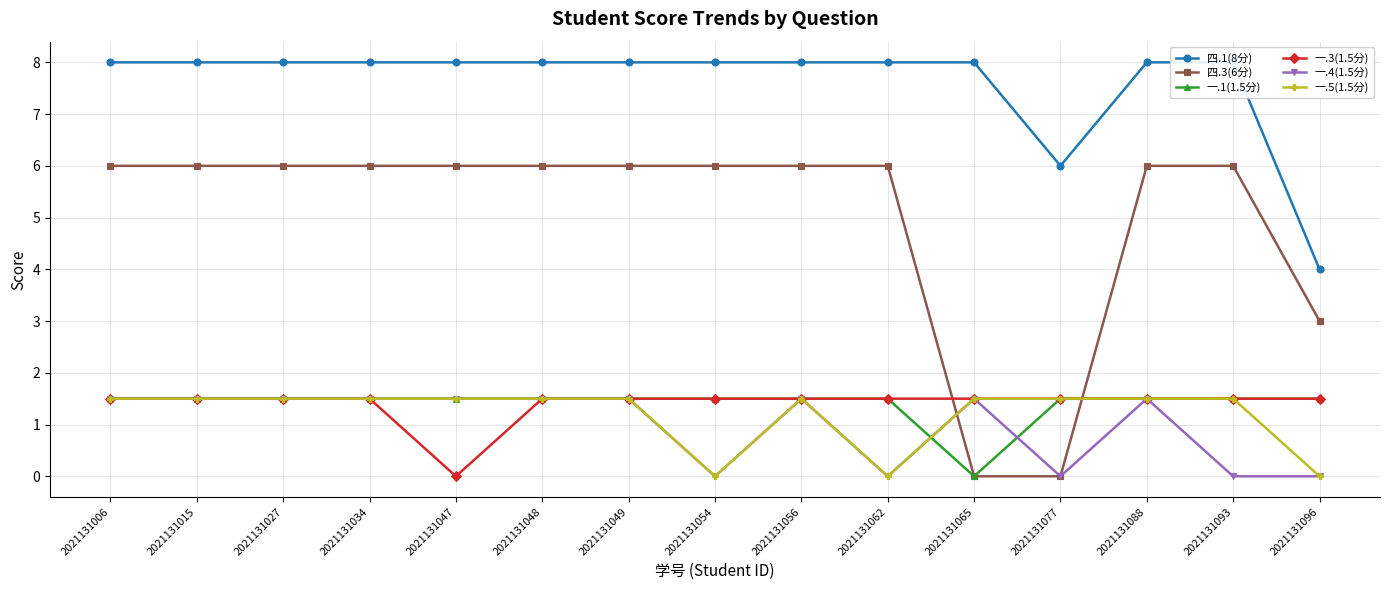

What is the sum of the 四.3(6分) values at 2021131054 and 2021131027?

12.0